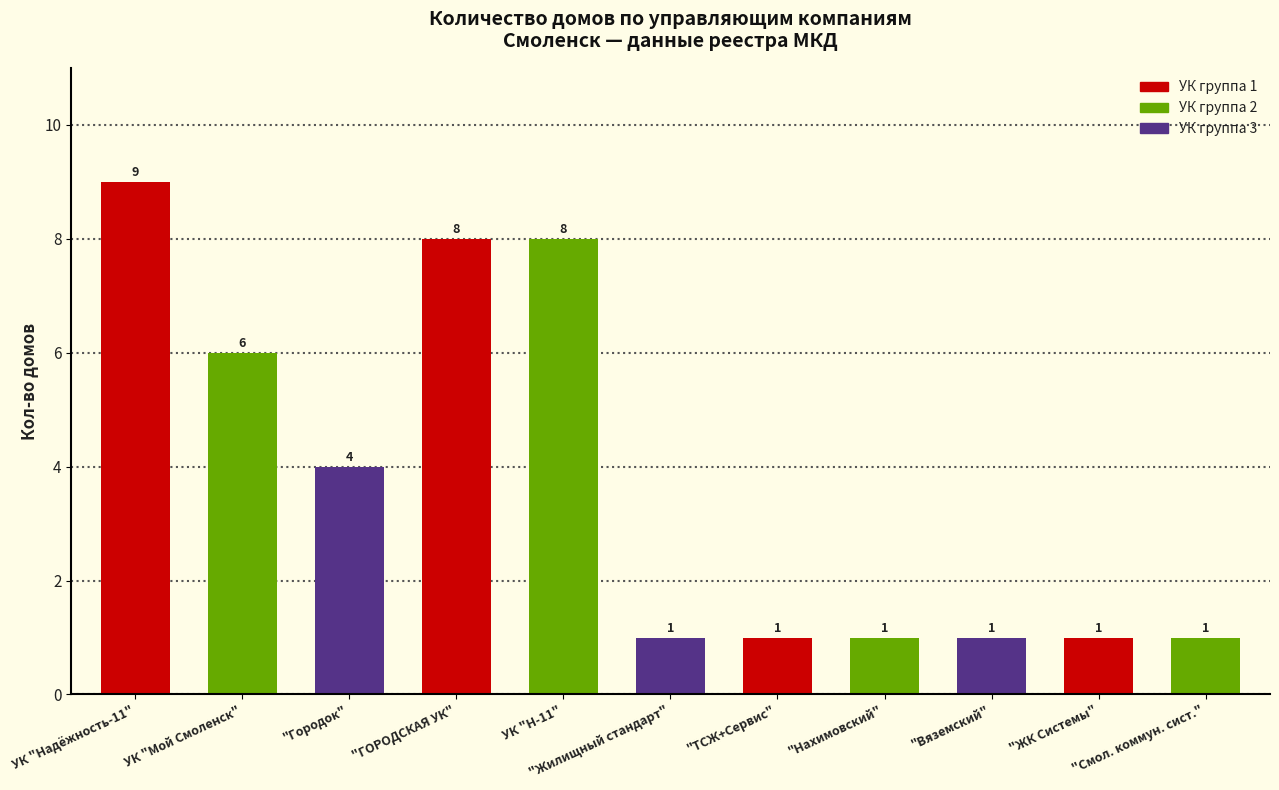

True or false: the data shows 2 at "ТСЖ+Сервис".

False